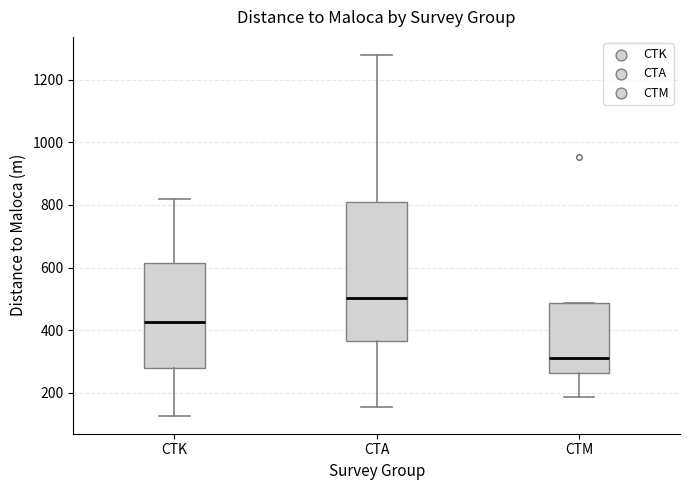

Comparing the boxes themselves (not the whiskers), which one is the tallest?

CTA